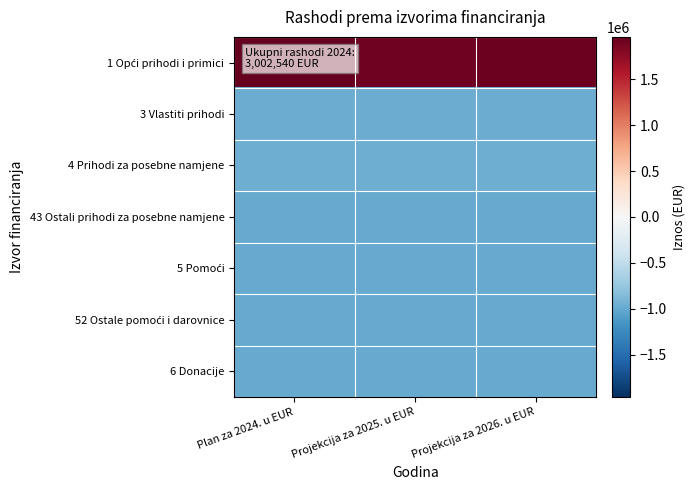

What is the spread (max minus min) of values at Projekcija za 2025. u EUR?

2898555.0